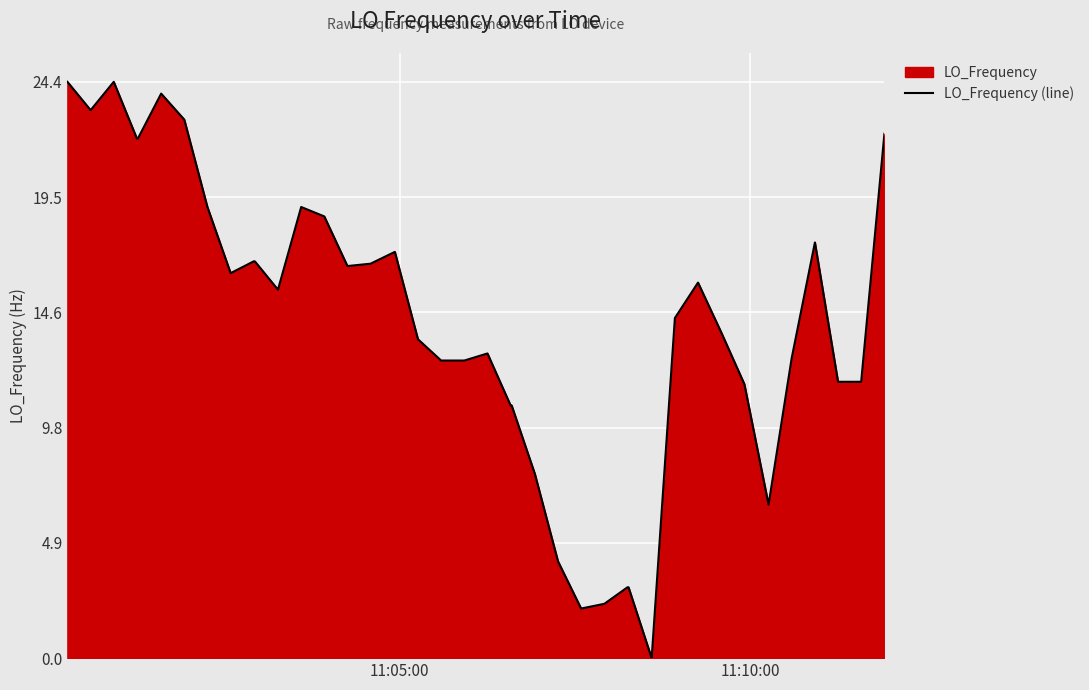

Reading left to right, extract all data points from this chart.

24.4	23.2	24.4	22.0	22.0	23.9	22.8	19.1	16.3	16.8	16.8	15.6	19.1	18.7	16.6	16.7	17.2	13.5	12.6	12.6	12.9	10.7	10.7	7.8	4.1	2.1	2.3	3.0	3.0	0.0	14.4	15.9	13.8	11.6	6.5	12.7	17.6	11.7	11.7	22.2